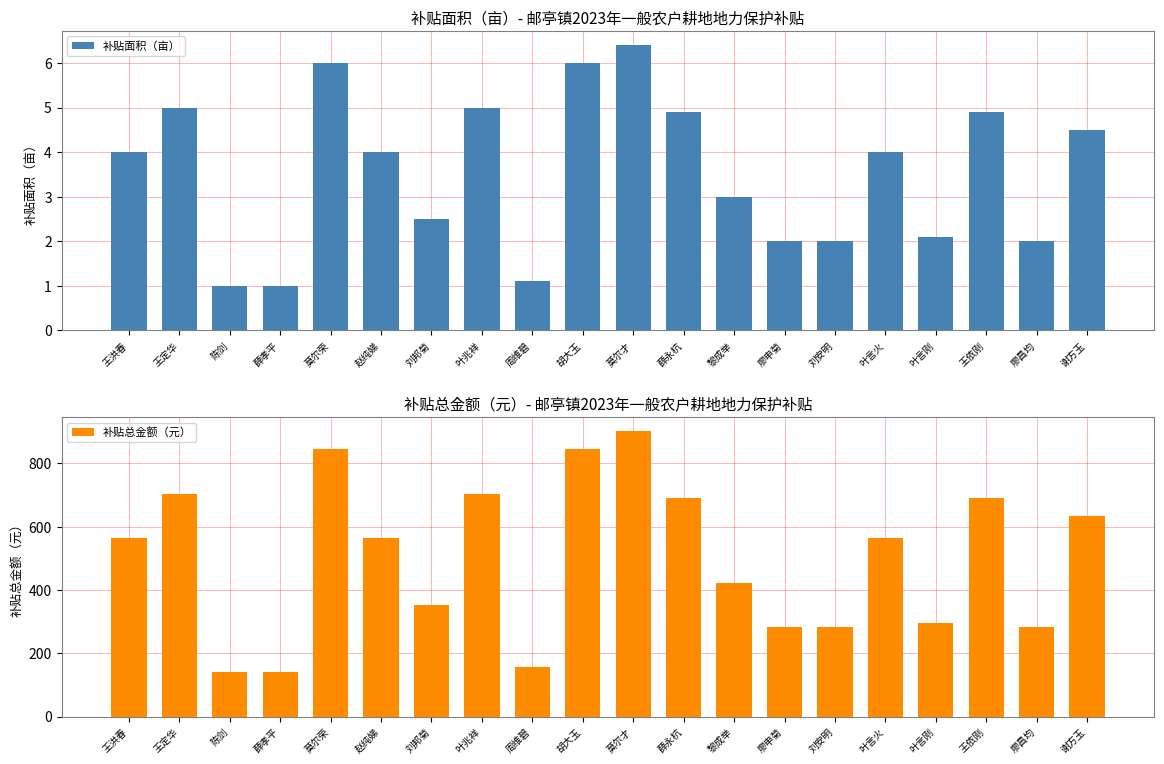

Which series has the widest spread of values?

补贴总金额（元）